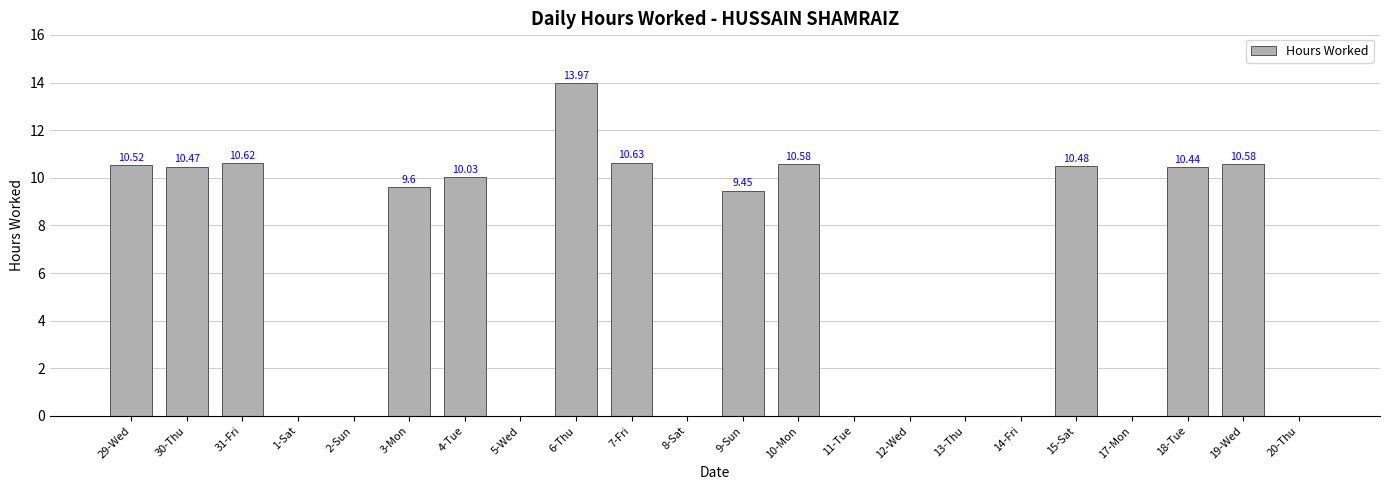

Which has a higher value, 6-Thu or 18-Tue?

6-Thu